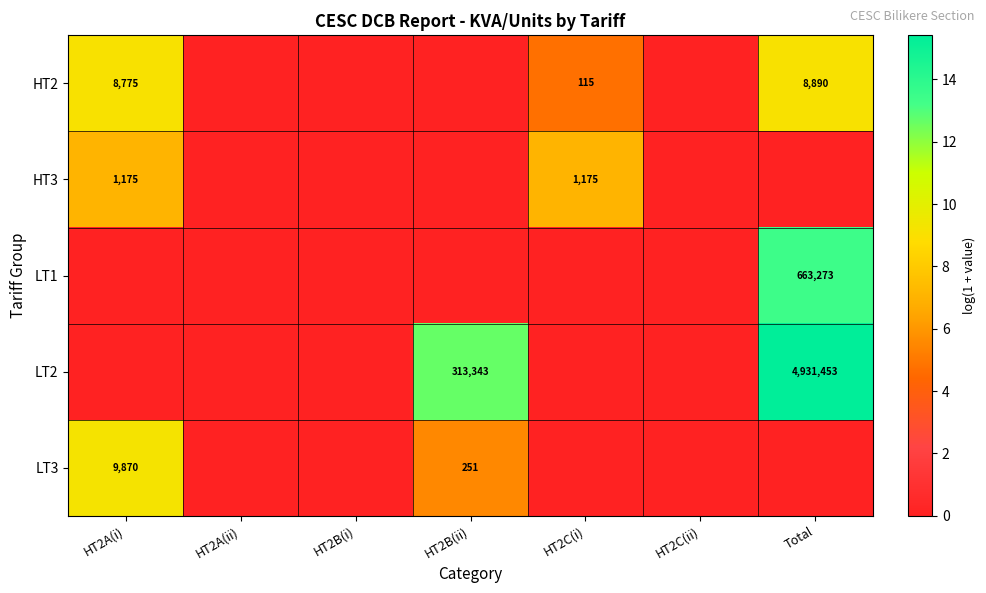

Is it true that LT3 equals 9870 at HT2A(i)?

True